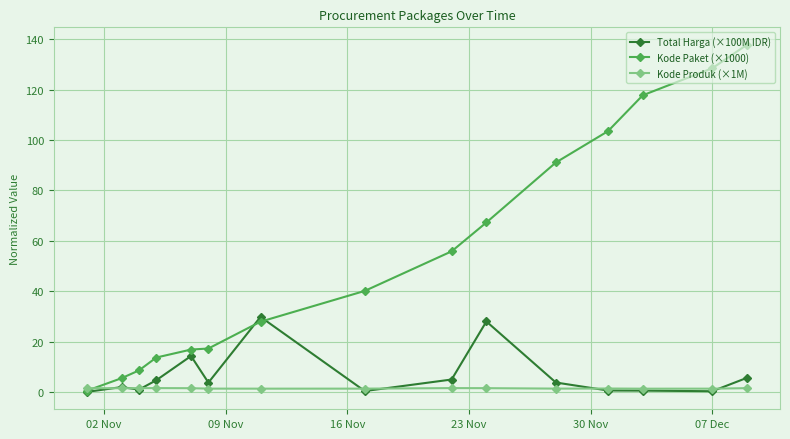

In Total Harga (×100M IDR), how many points are higher than both neighbors (excluding endpoints)?

4